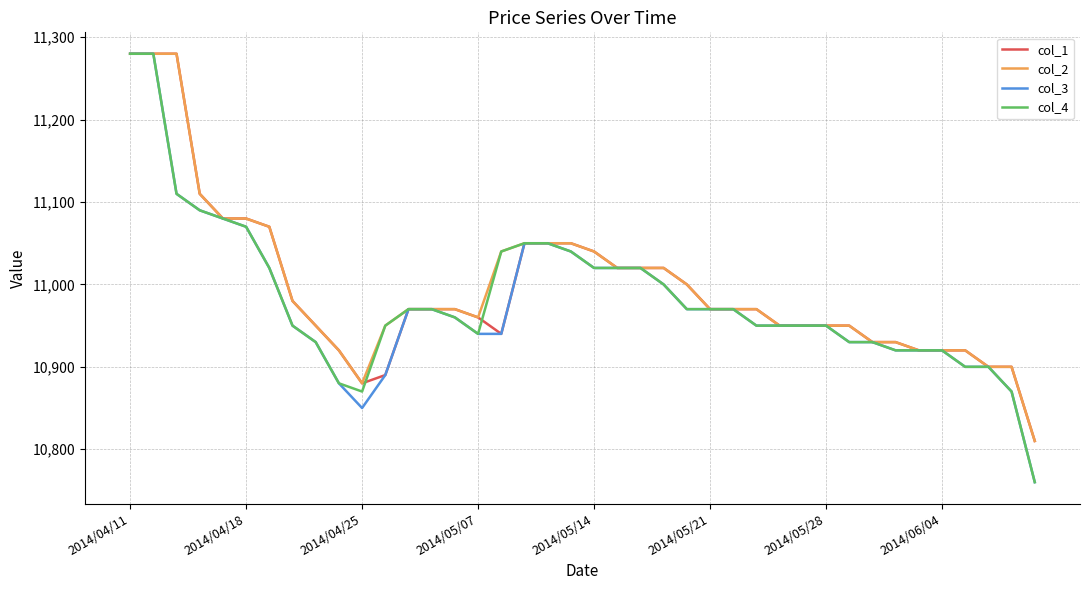

What is the minimum value shown in the chart?

10760